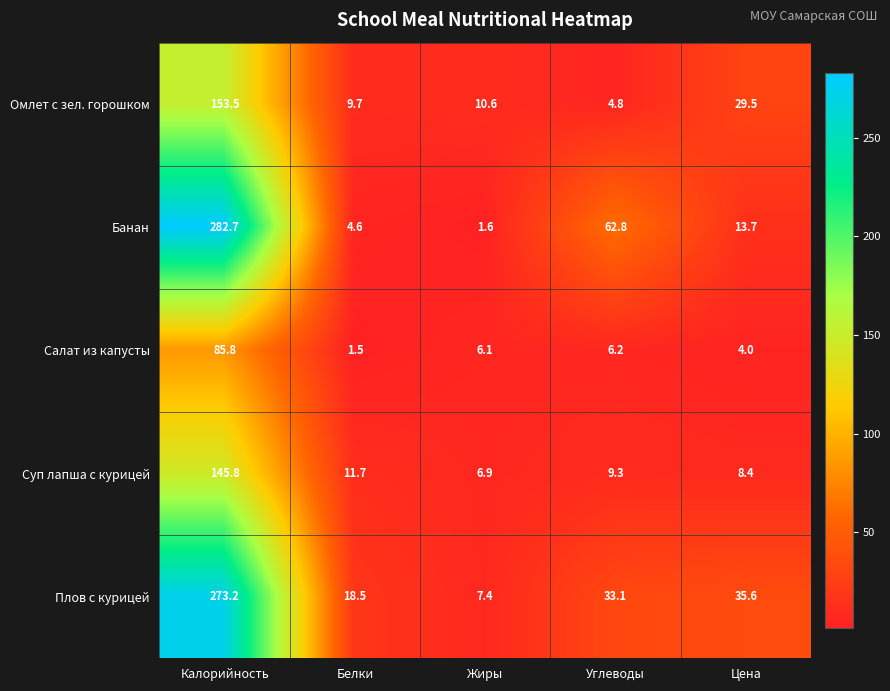

At which label is Плов с курицей closest to 140?

Цена